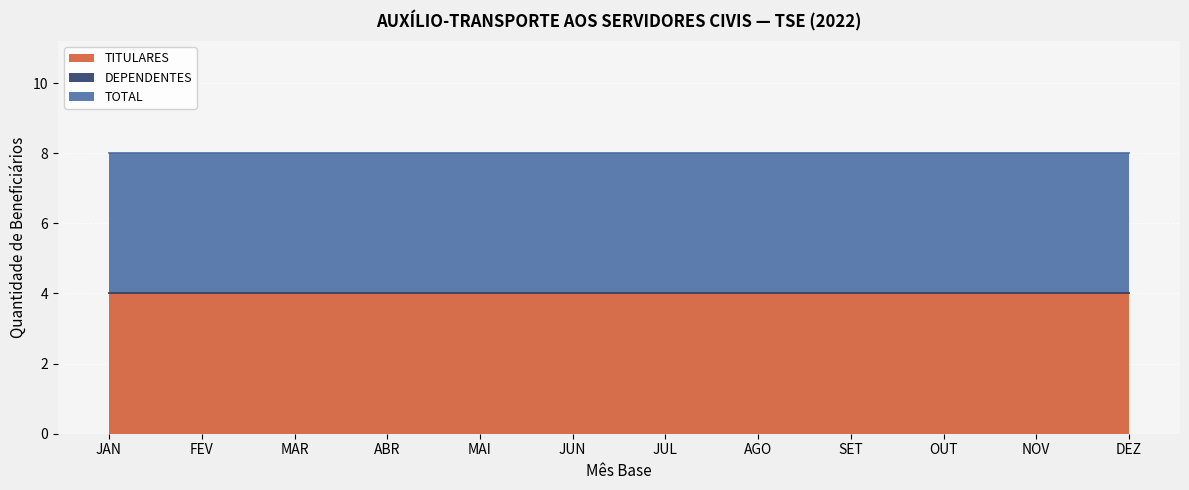

Does the chart display data point markers on the line(s)?

No